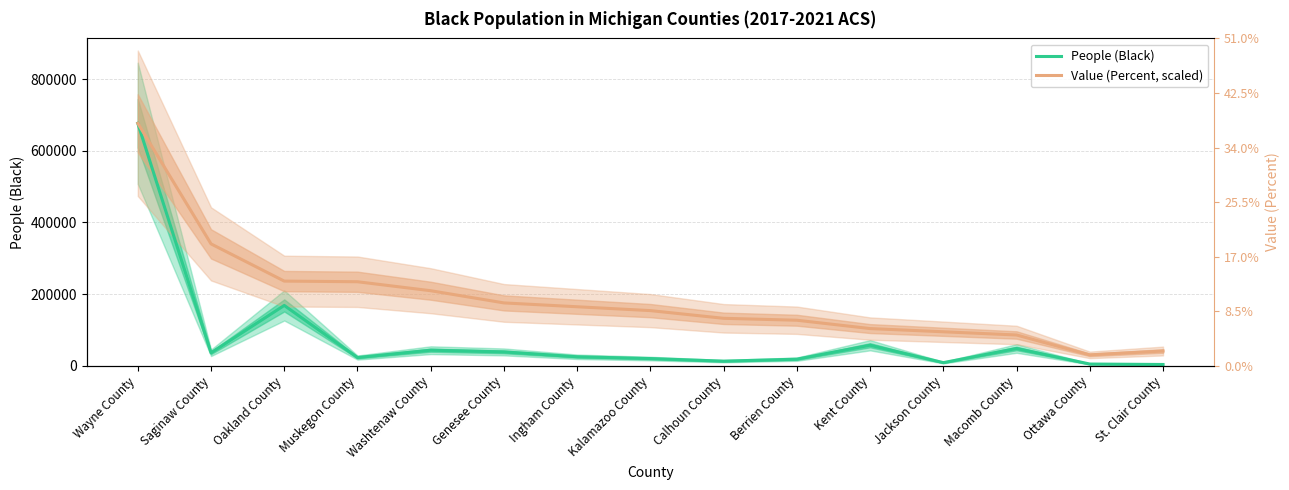

True or false: Value (Percent, scaled) and People (Black) cross at least once.

False